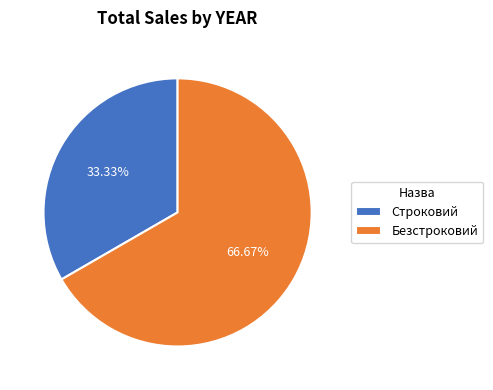

What is the total percentage of Безстроковий and Строковий?

100.0%